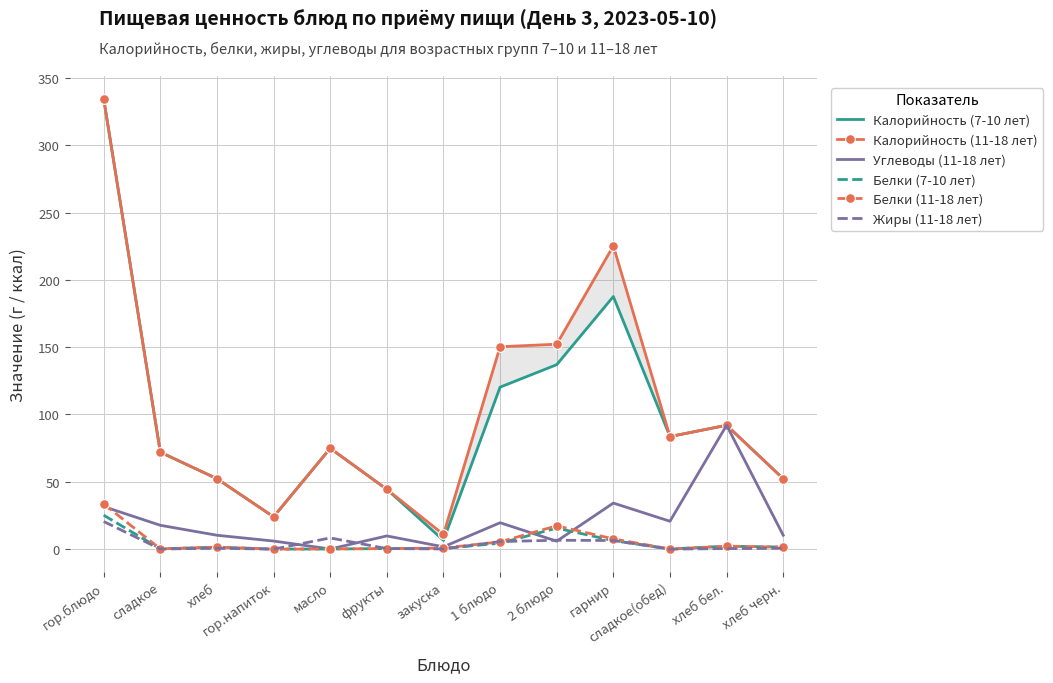

What is the maximum value shown in the chart?

334.4